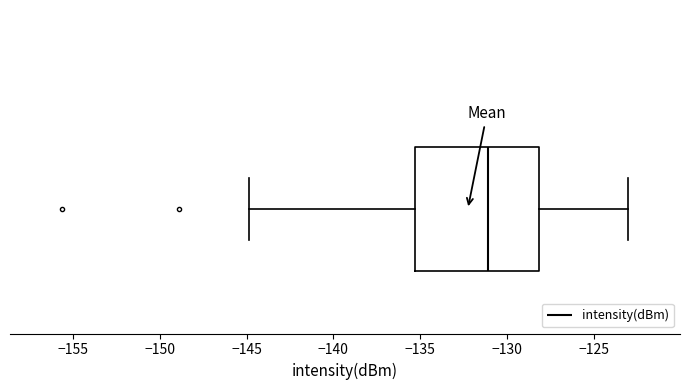

Transcribe this box plot: give where the median line is, the range the box spans, and where the two whiskers end, as read against the x-axis. The values are not printed on the chart, so give them approximately, as read against the axis.

median -131.0, box -135.5 to -128.0, whiskers -145.0 to -123.0